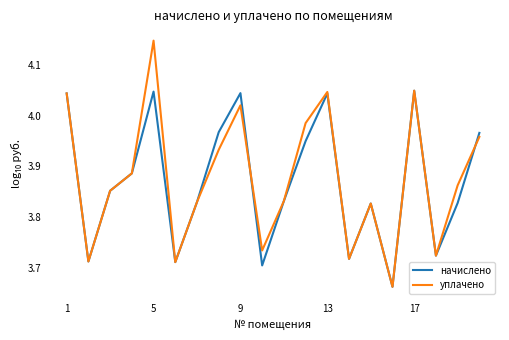

Which series has the widest spread of values?

уплачено